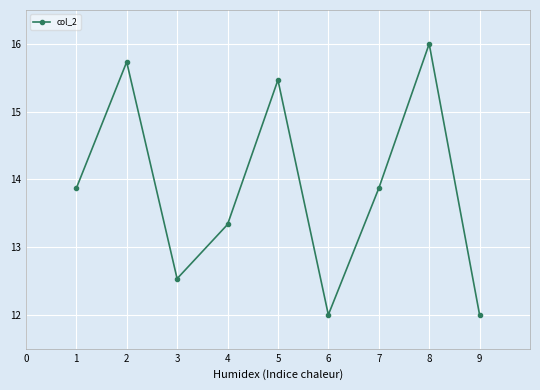

What is the change in value from 6 to 8?

+4.0